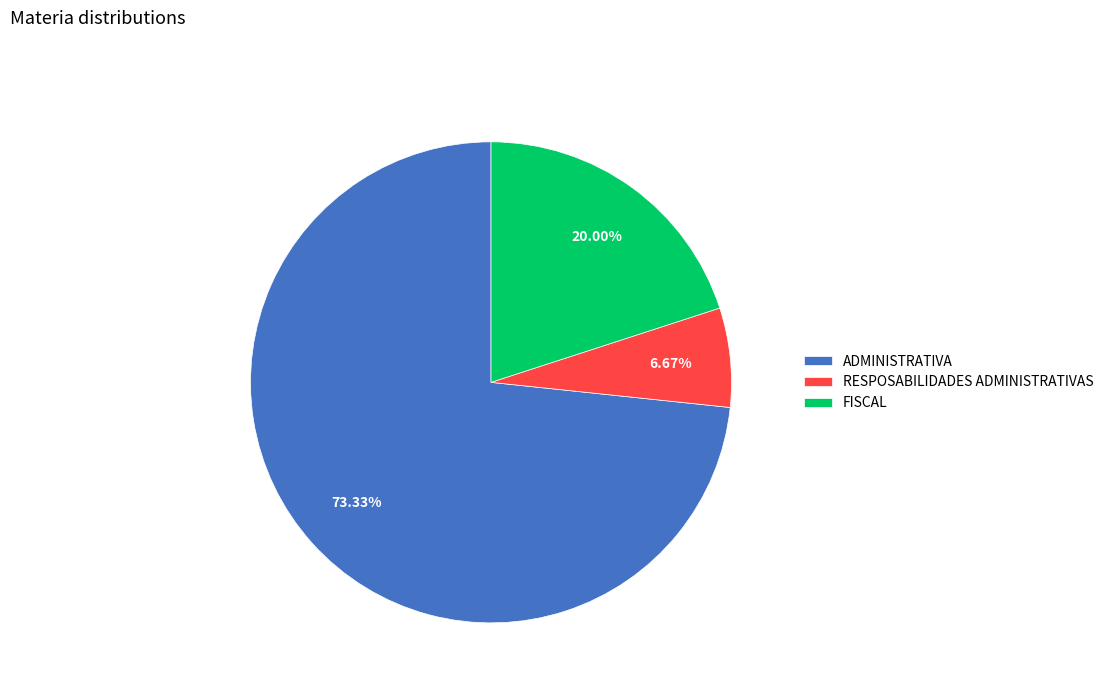

What portion of the pie excludes ADMINISTRATIVA?

26.7%